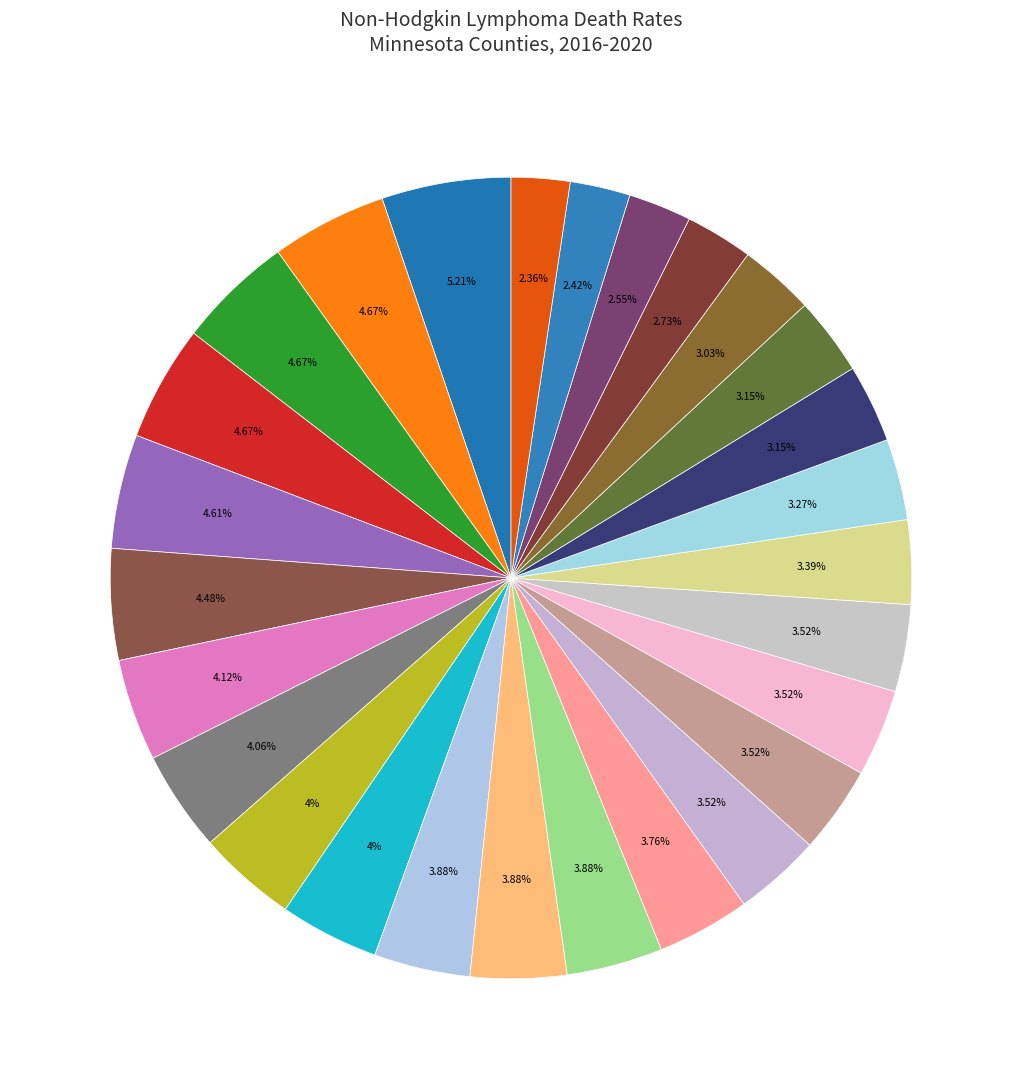

How many slices are in this pie chart?

27